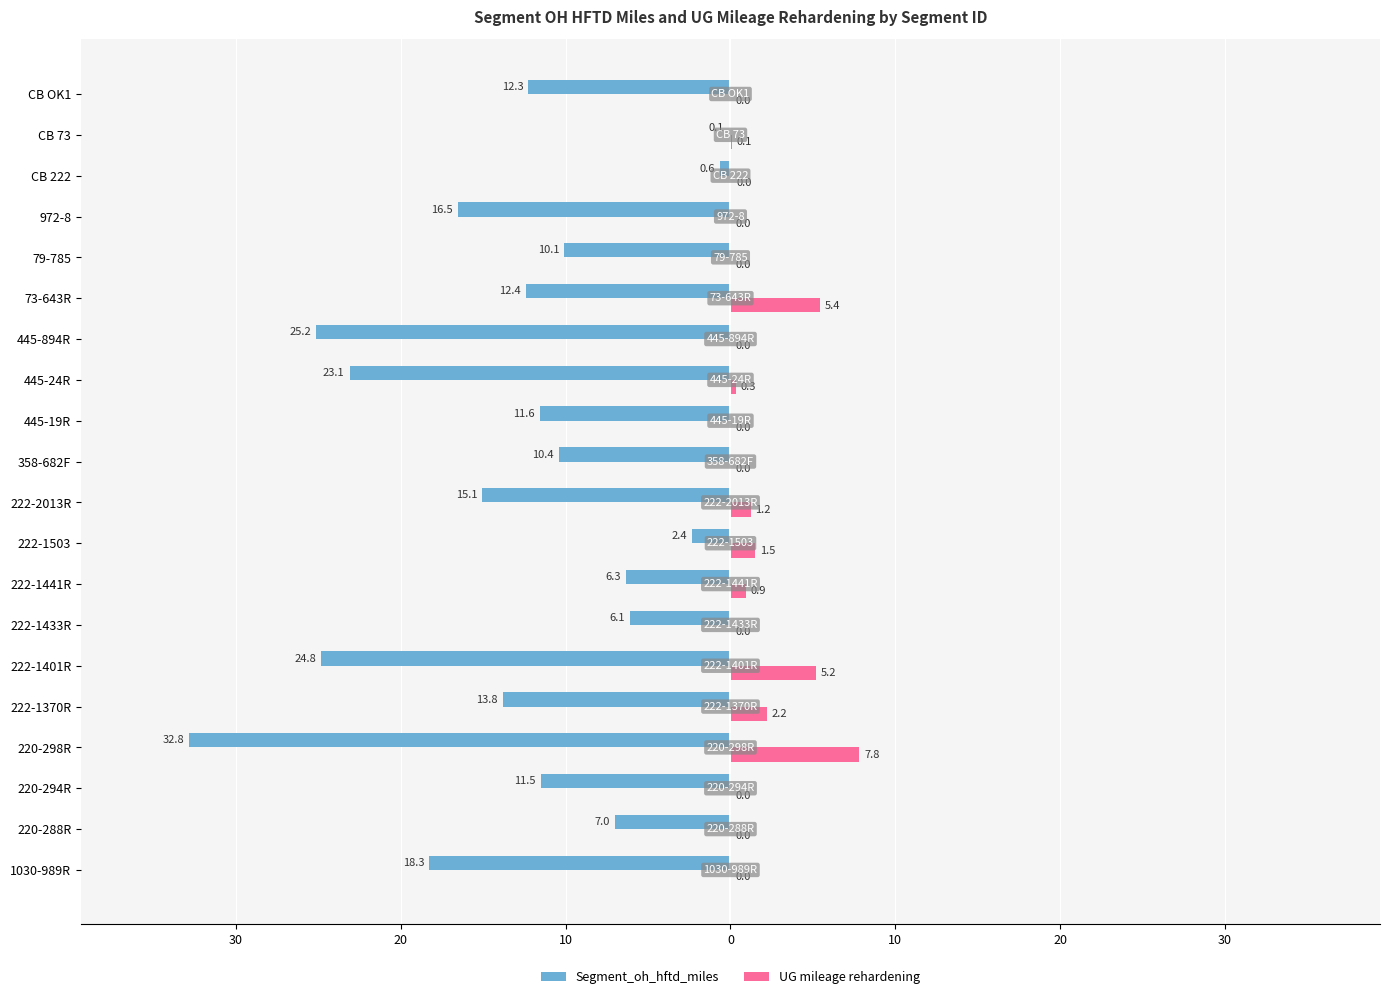

What are all the series names shown in the legend?

Segment_oh_hftd_miles, UG mileage rehardening